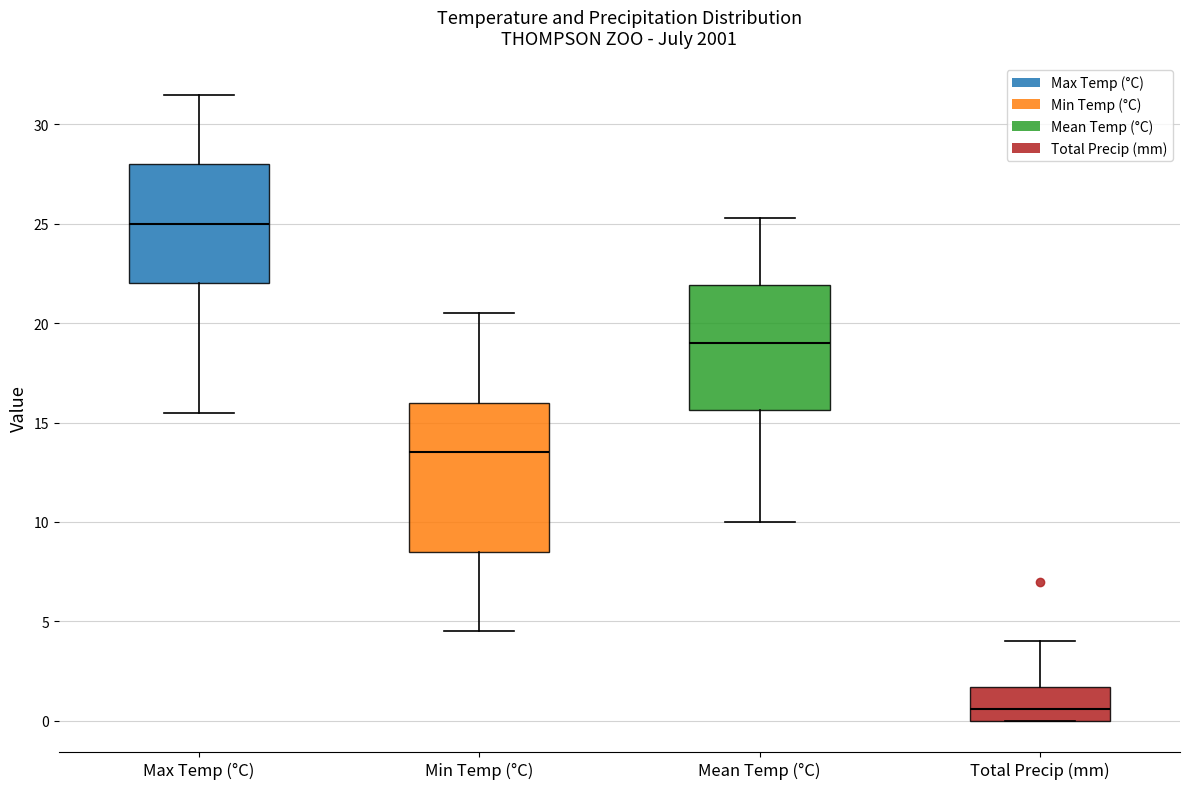

Which box's median line is the highest?

Max Temp (°C)